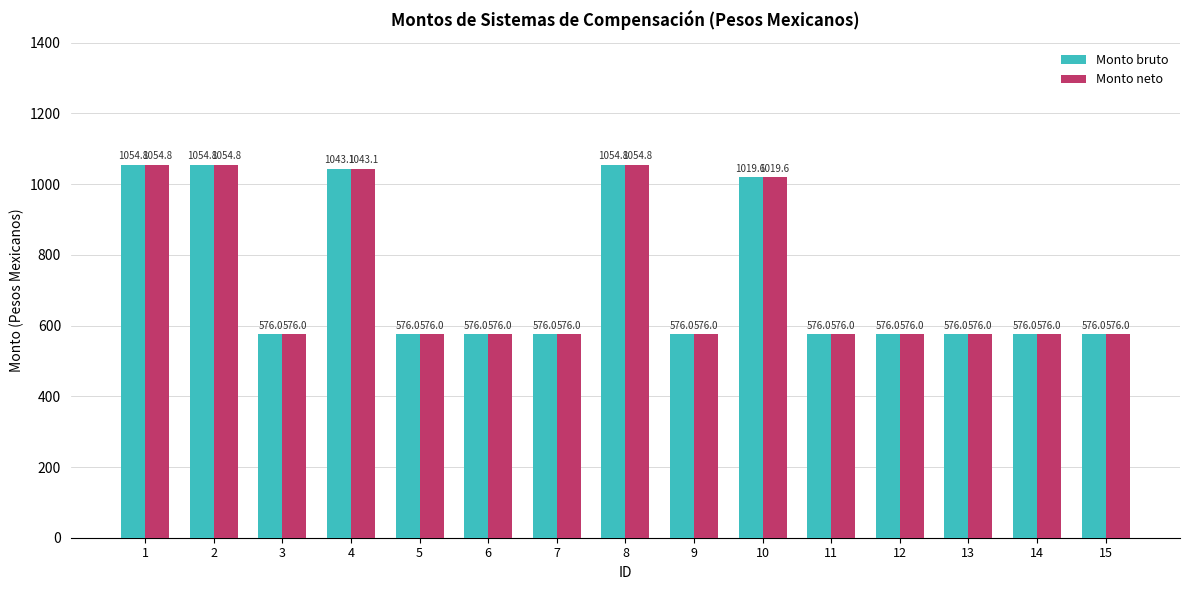

What is the average value of the Monto bruto series?

732.5